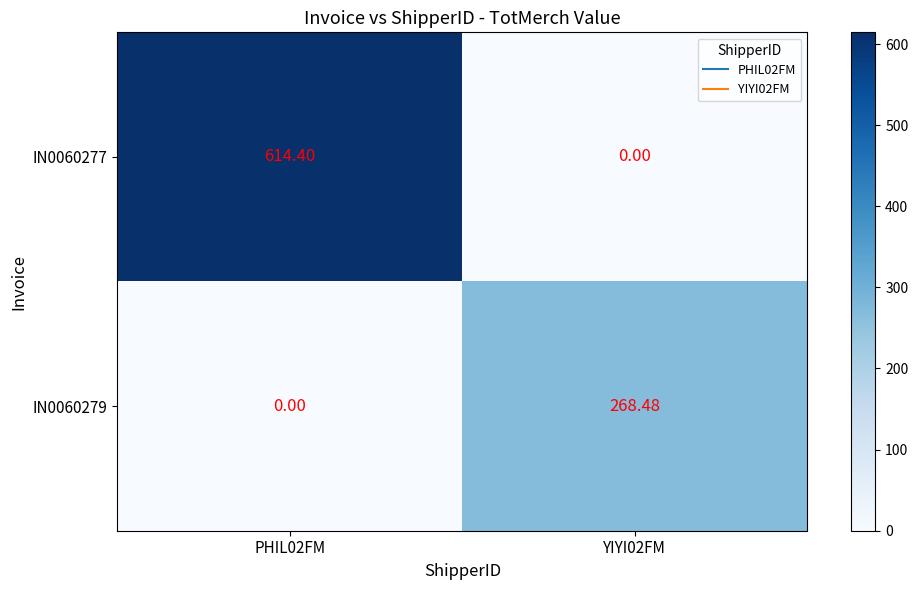

How many values in IN0060277 are above zero?

1